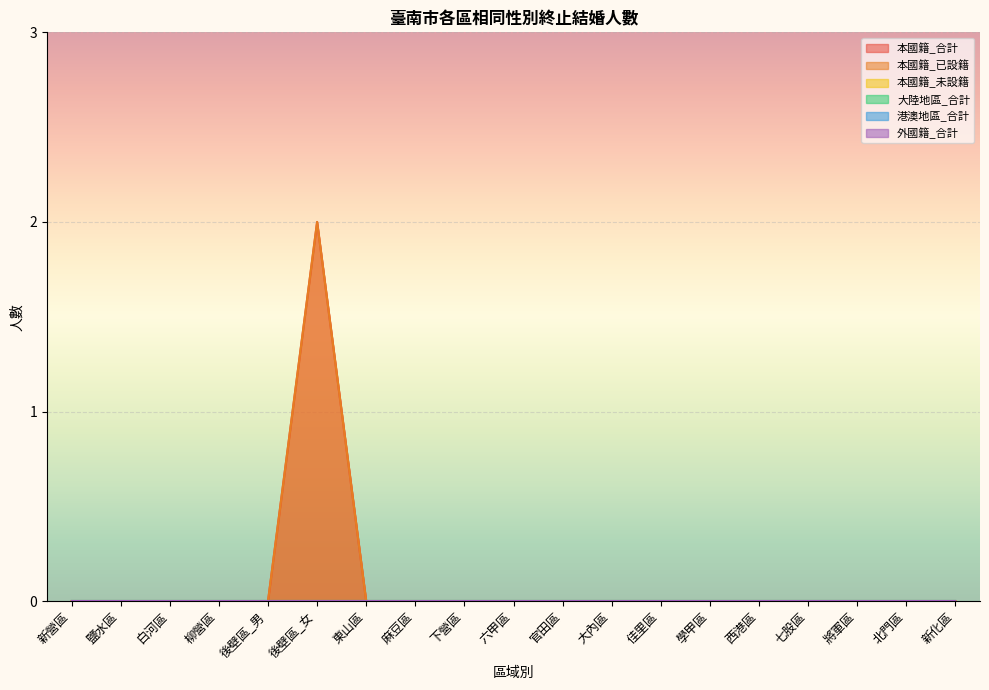

Reading left to right, list all the values displayed in this chart.

本國籍_合計: 0	0	0	0	0	2	0	0	0	0	0	0	0	0	0	0	0	0	0
本國籍_已設籍: 0	0	0	0	0	2	0	0	0	0	0	0	0	0	0	0	0	0	0
本國籍_未設籍: 0	0	0	0	0	0	0	0	0	0	0	0	0	0	0	0	0	0	0
大陸地區_合計: 0	0	0	0	0	0	0	0	0	0	0	0	0	0	0	0	0	0	0
港澳地區_合計: 0	0	0	0	0	0	0	0	0	0	0	0	0	0	0	0	0	0	0
外國籍_合計: 0	0	0	0	0	0	0	0	0	0	0	0	0	0	0	0	0	0	0